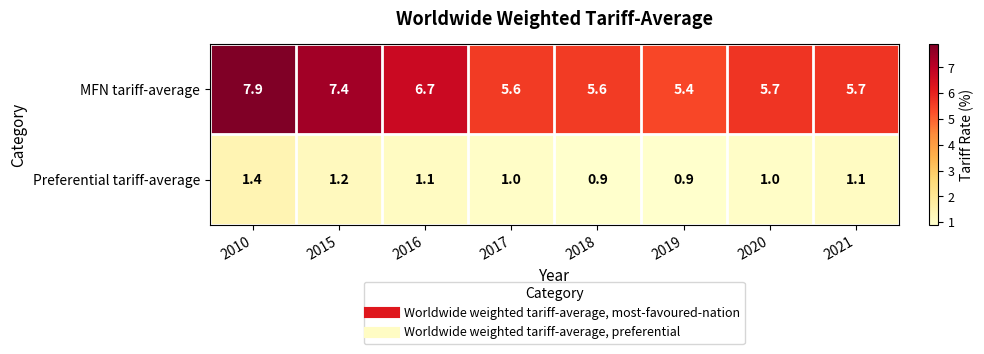

Is it true that Preferential tariff-average equals 0.9 at 2019?

True